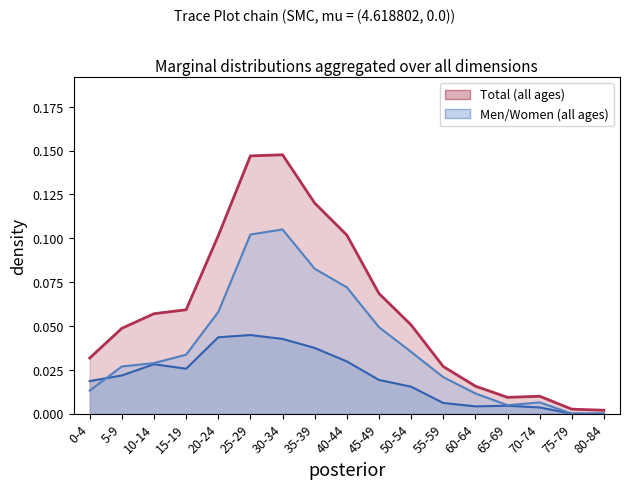

Reading left to right, what are all the values shown in this chart?

Men: 0.0	0.0	0.0	0.0	0.0	0.0	0.0	0.0	0.0	0.0	0.0	0.0	0.0	0.0	0.0	0.0	0.0
Women: 0.0	0.0	0.0	0.0	0.1	0.1	0.1	0.1	0.1	0.0	0.0	0.0	0.0	0.0	0.0	0.0	0.0
Total: 0.0	0.0	0.1	0.1	0.1	0.1	0.1	0.1	0.1	0.1	0.1	0.0	0.0	0.0	0.0	0.0	0.0